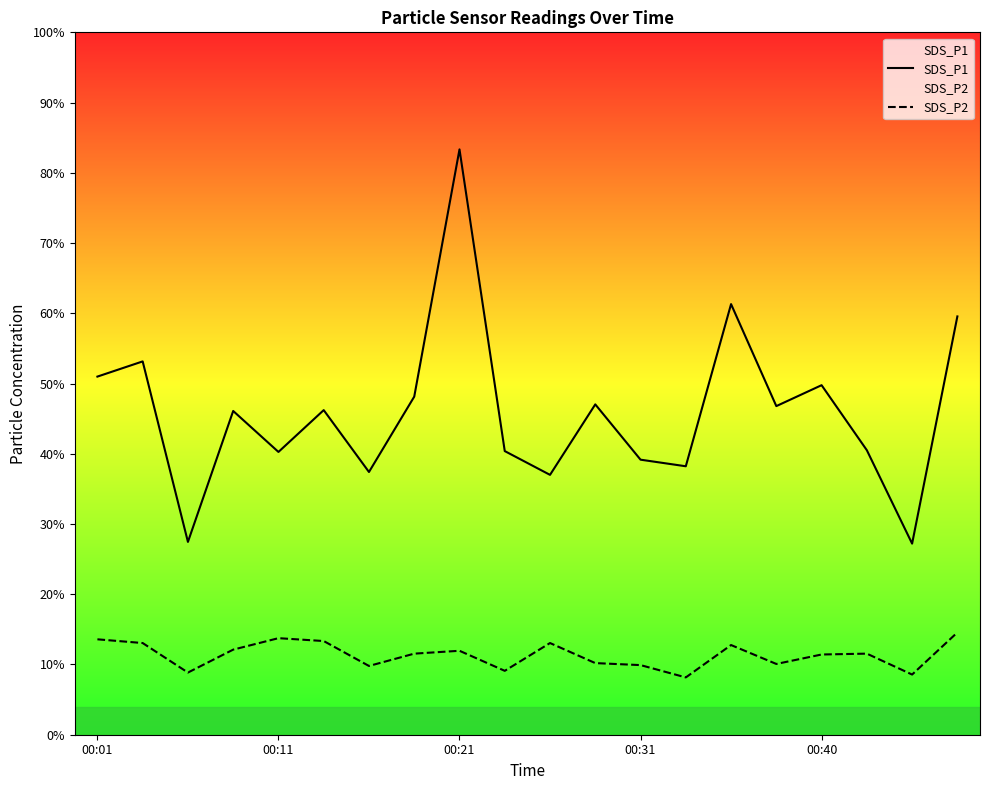

True or false: SDS_P1 has a value of 15.4 at 17.

False